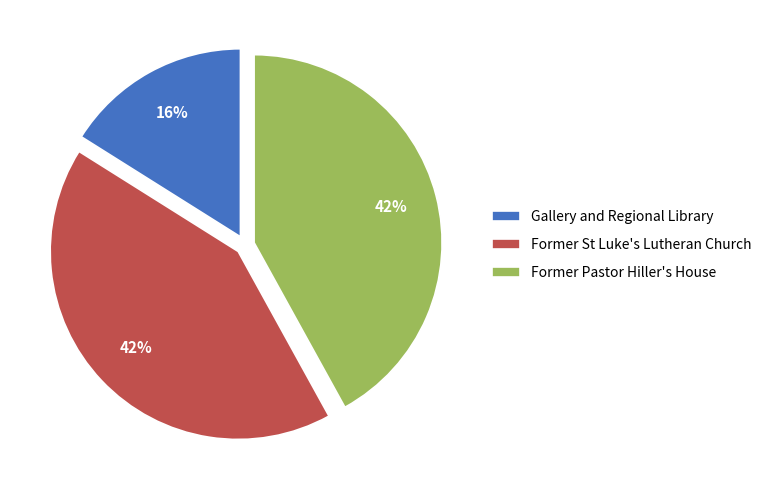

To the nearest percent, what is the average slice percentage?

33%